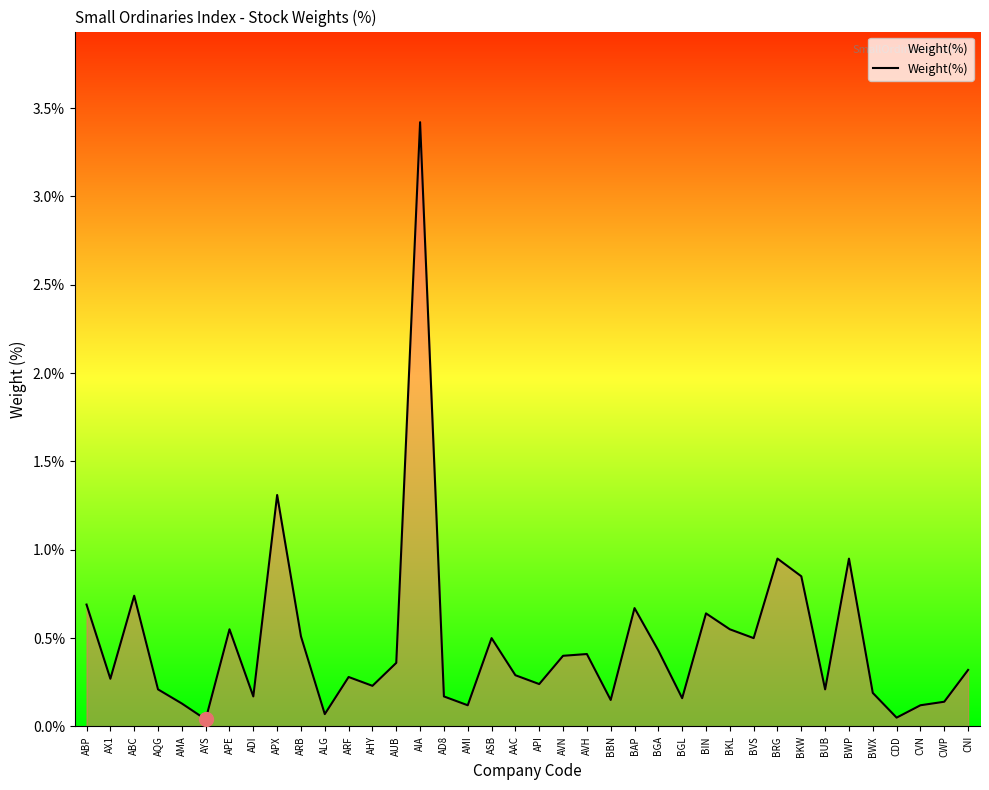

What is the sum of all values?

18.0